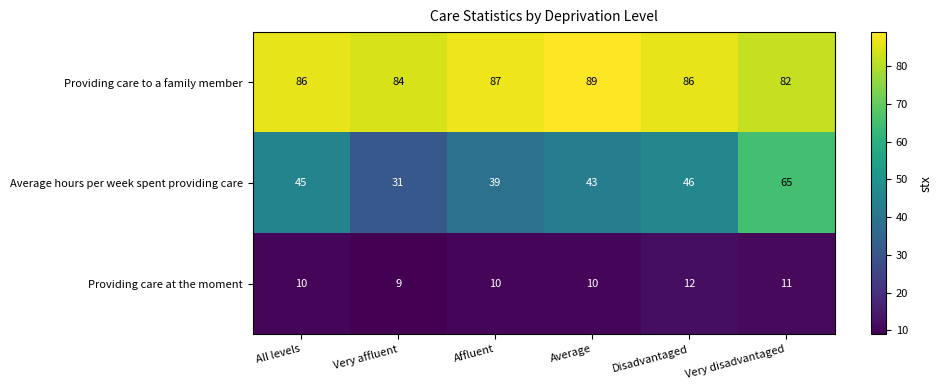

Is it true that Providing care to a family member equals 118 at Disadvantaged?

False